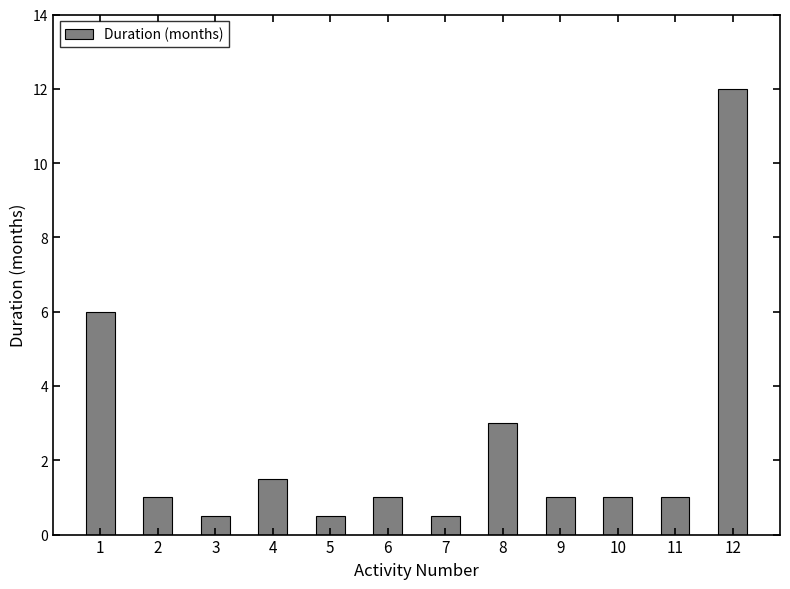

Where is the data nearest to the value 6?

1